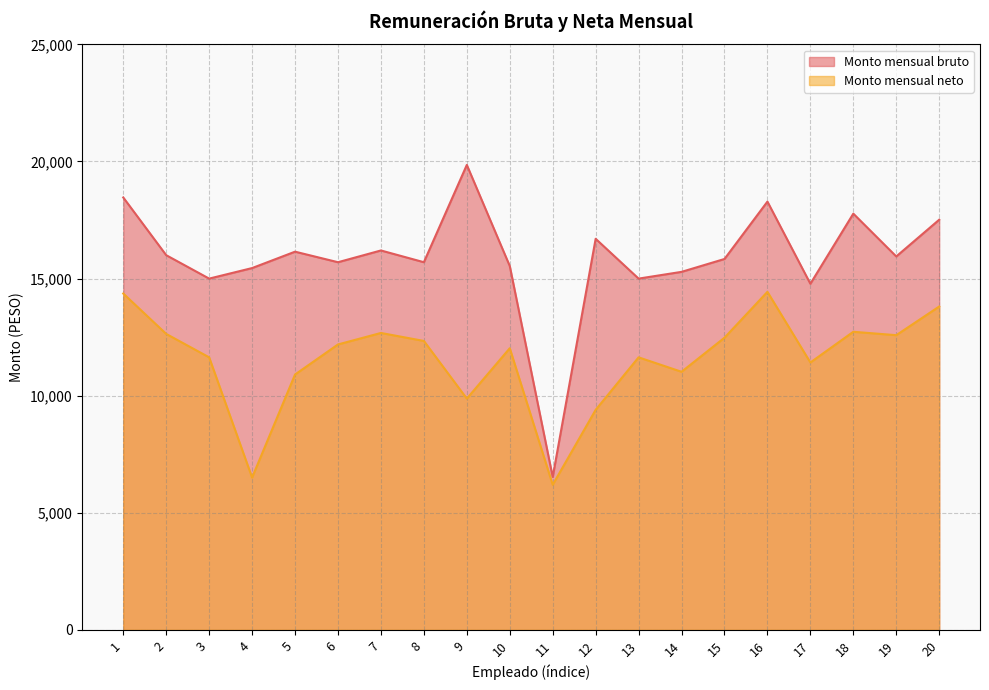

In Monto mensual neto, how many points are lower than both neighbors (excluding endpoints)?

6